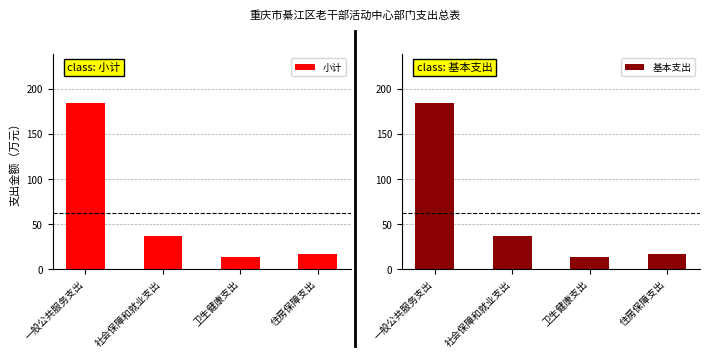

True or false: 小计 has a value of 13.0 at 卫生健康支出.

True